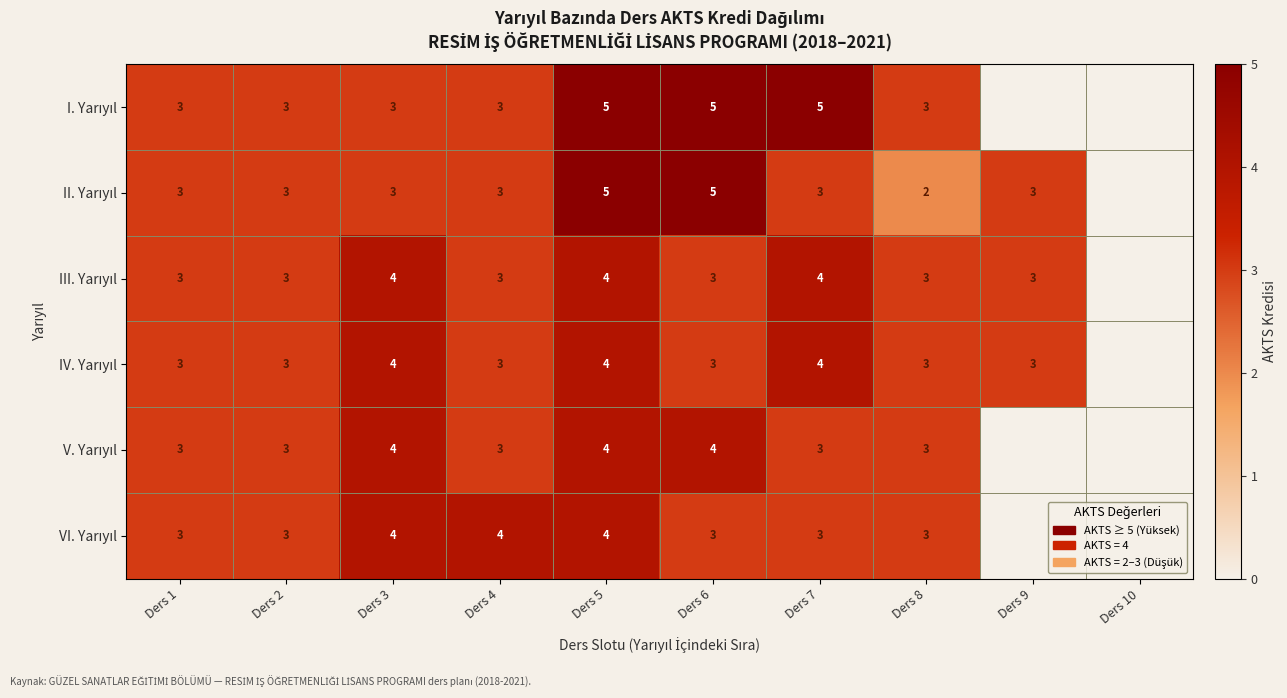

How many distinct data groups are displayed?

6